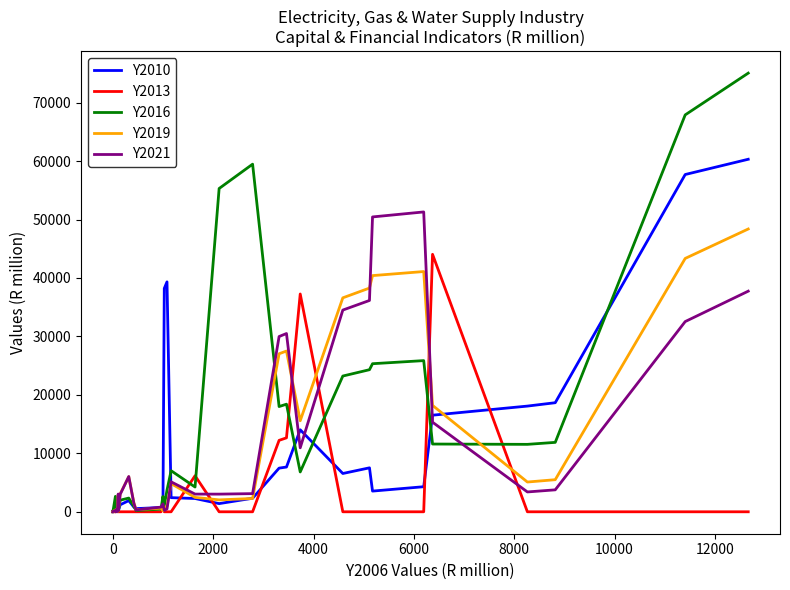

How many lines are shown in the chart?

5